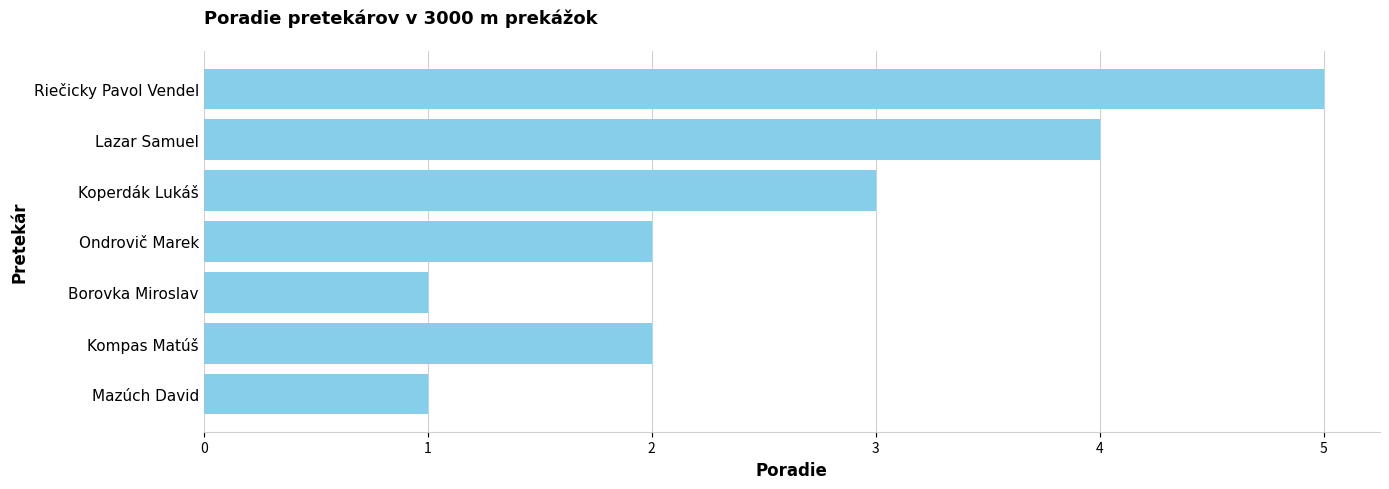

What is the difference between the maximum and minimum values?

4